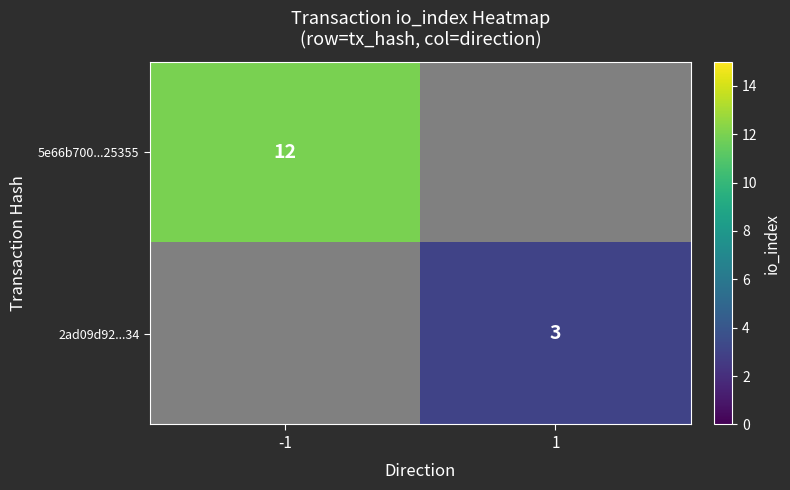

Is it true that 5e66b700...25355 equals 12 at -1?

True